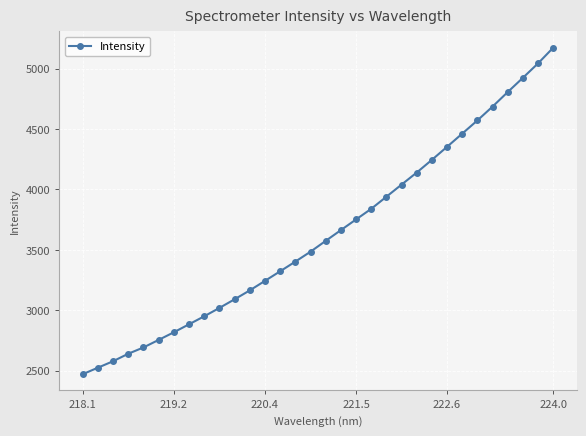

What is the minimum value shown in the chart?

2471.4